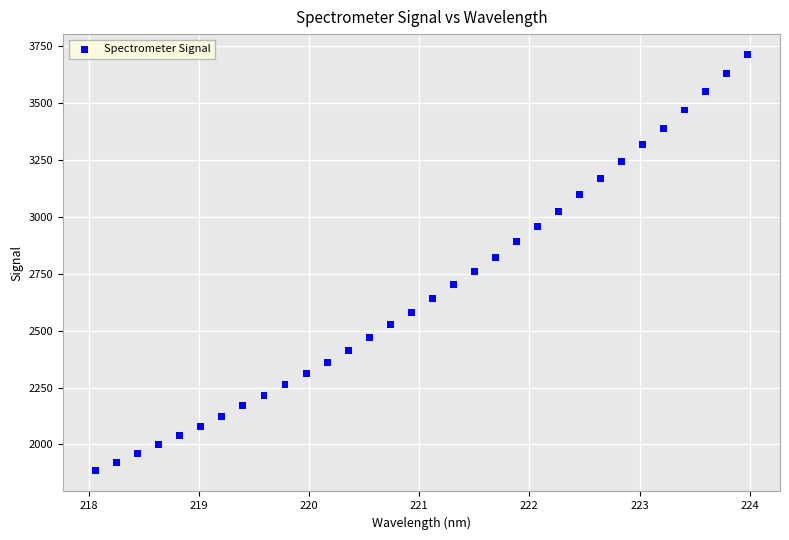

What is the range of X values (max minus min)?

5.9